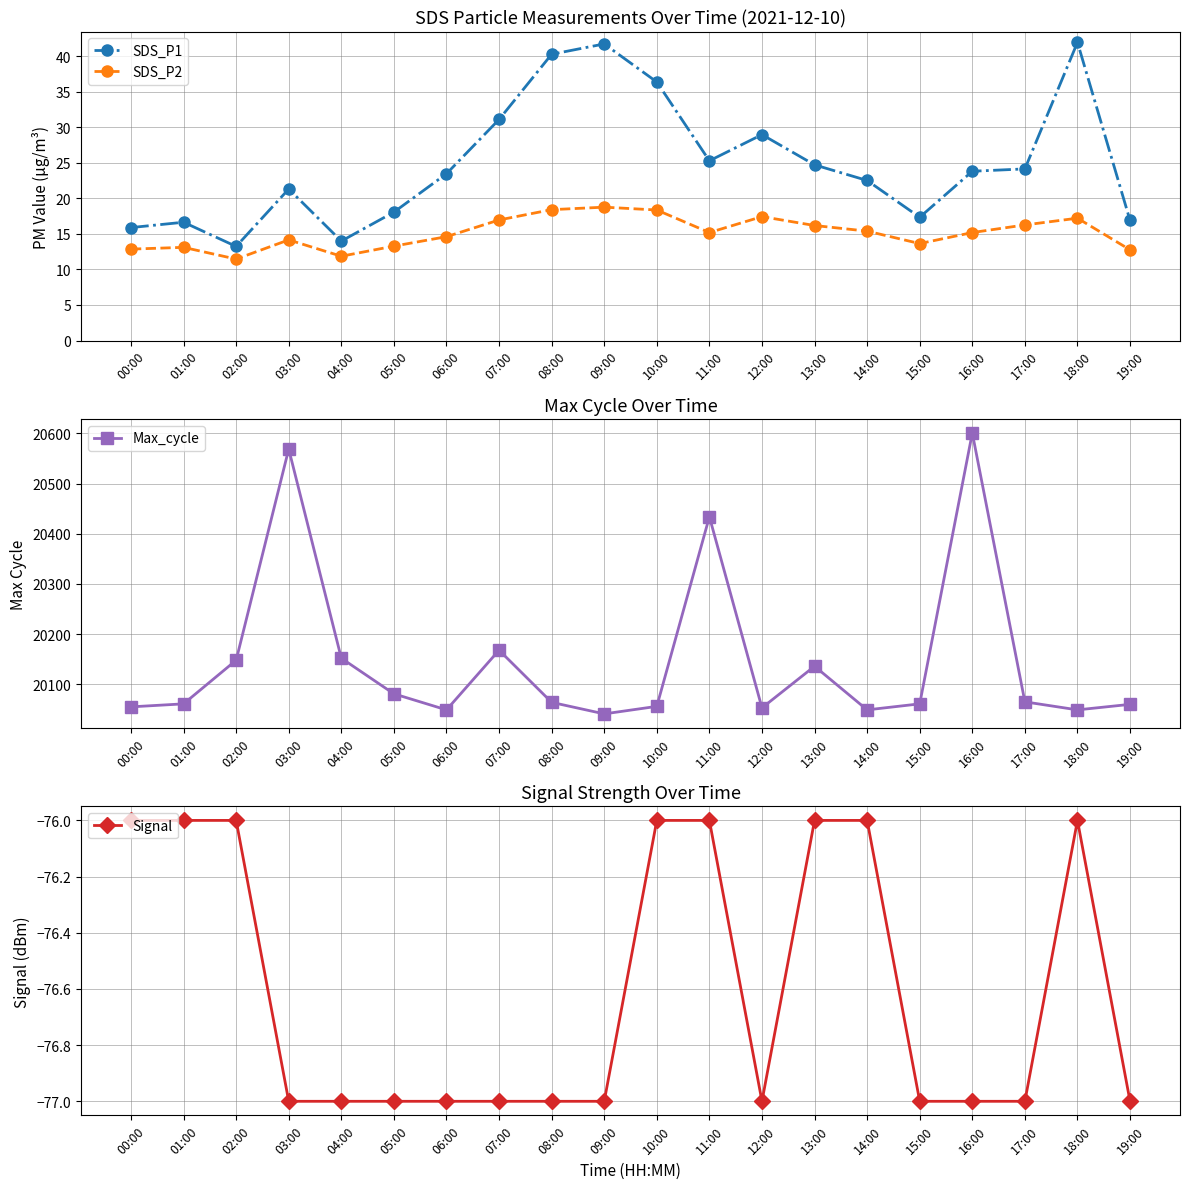

At which category is the sum across all series the highest?

16:00